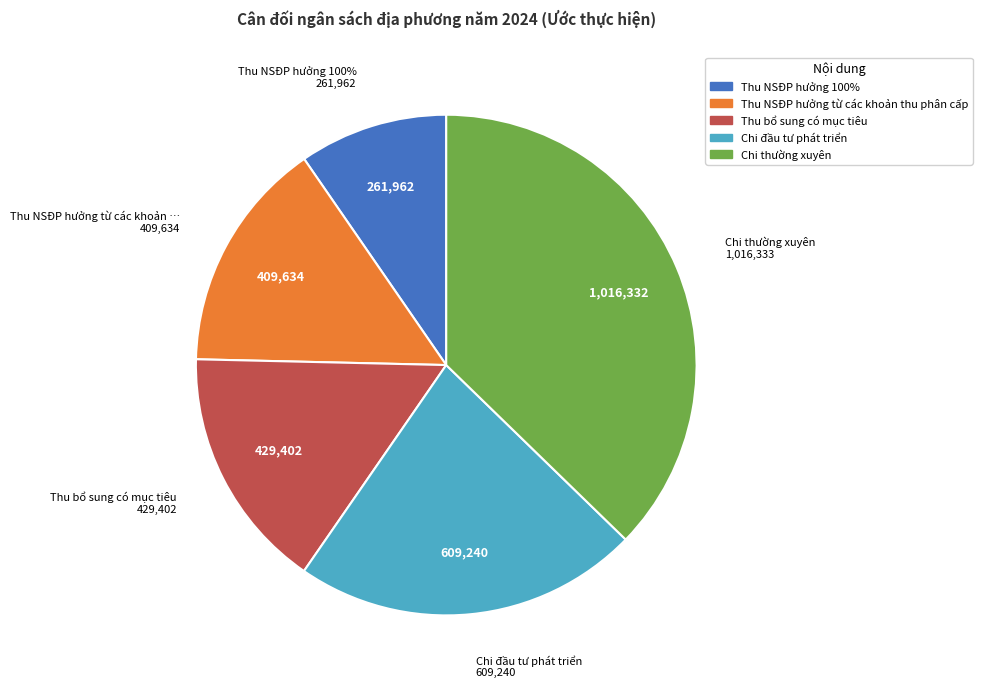

What is the change in value from Thu NSĐP hưởng từ các khoản thu phân cấp to Chi thường xuyên?

+606698.8